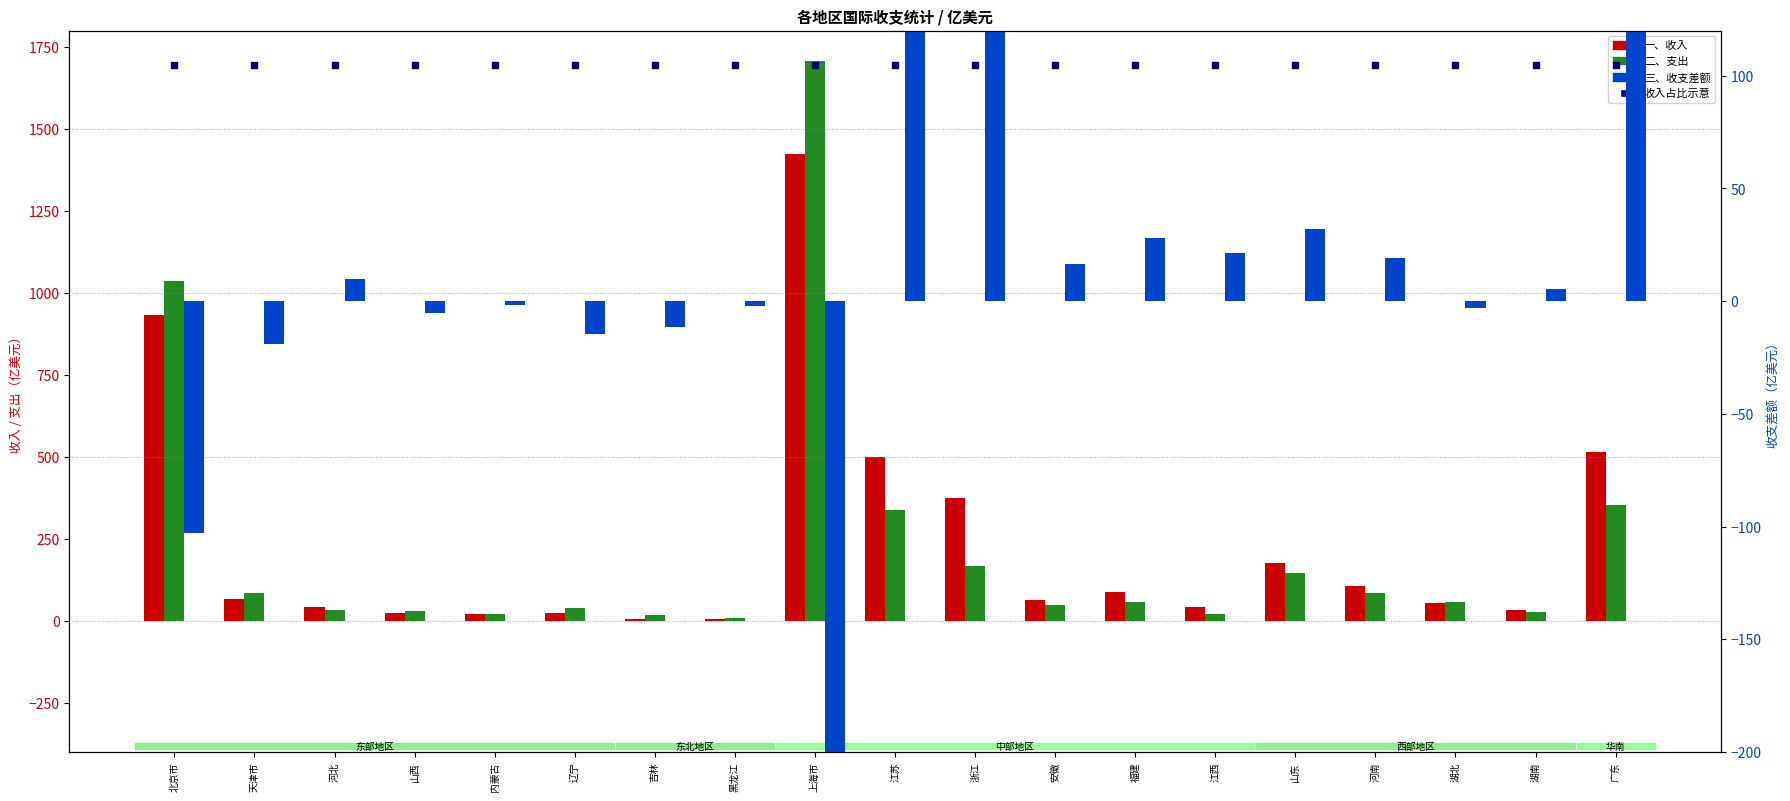

Which series contains the highest Y value?

二、支出